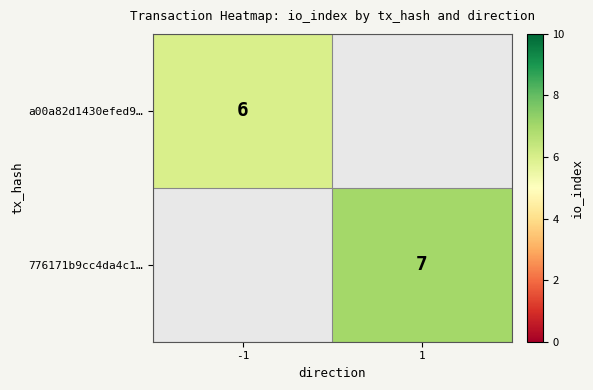

The value of a00a82d1430efed9… at -1 is 6. True or false?

True